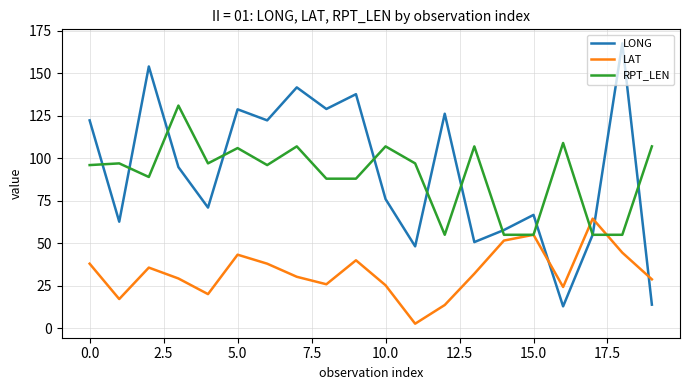

How many intersections are there between LAT and LONG?

3